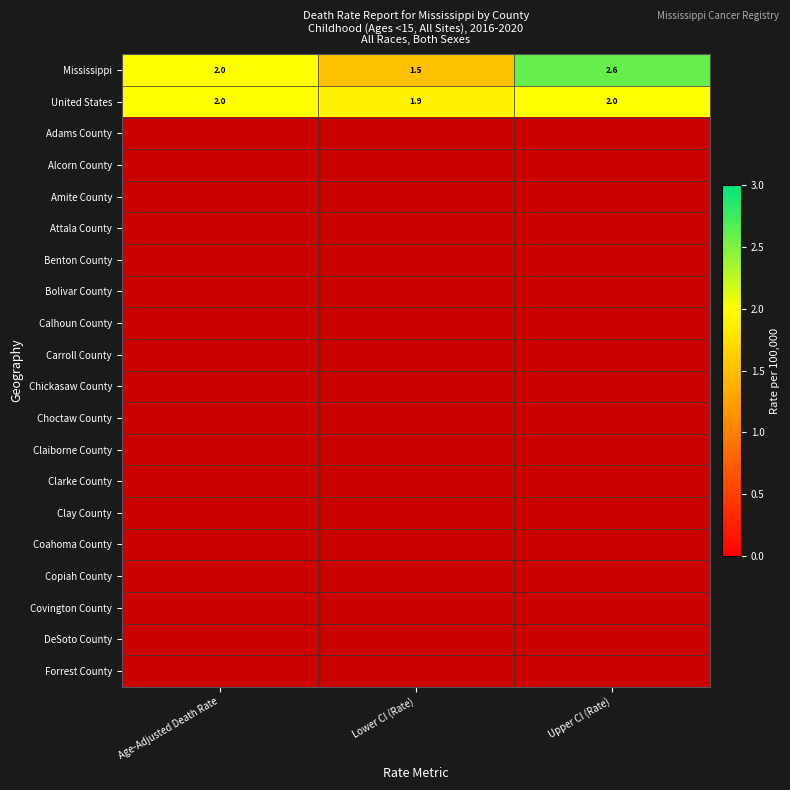

Where is United States nearest to the value 1?

Lower CI (Rate)